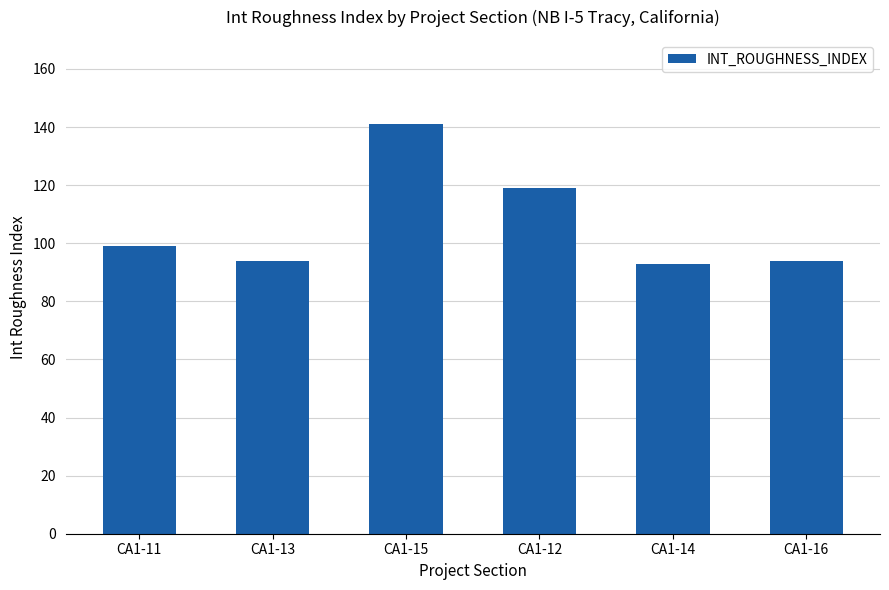

Reading right to left, extract all data points from this chart.

94	93	119	141	94	99